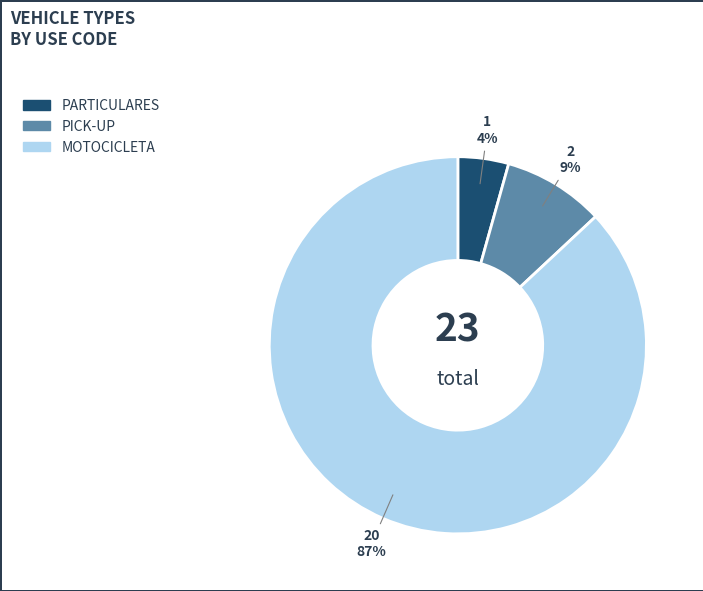

Between MOTOCICLETA and PARTICULARES, which is larger?

MOTOCICLETA